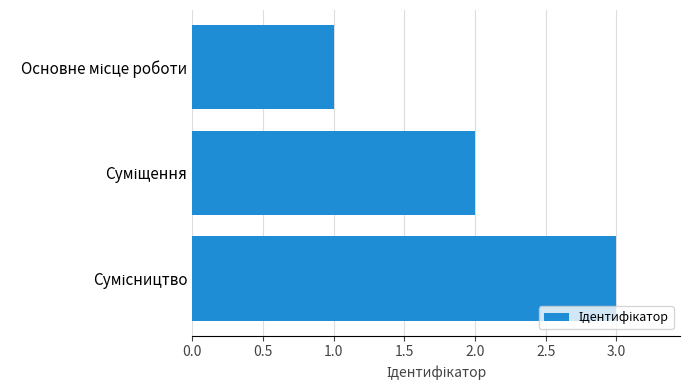

What is the greatest value displayed?

3